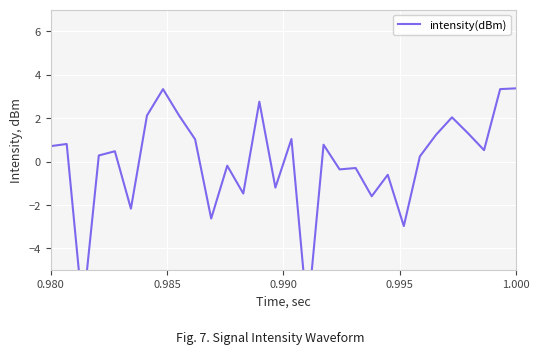

Count the number of values greater than 0.

18